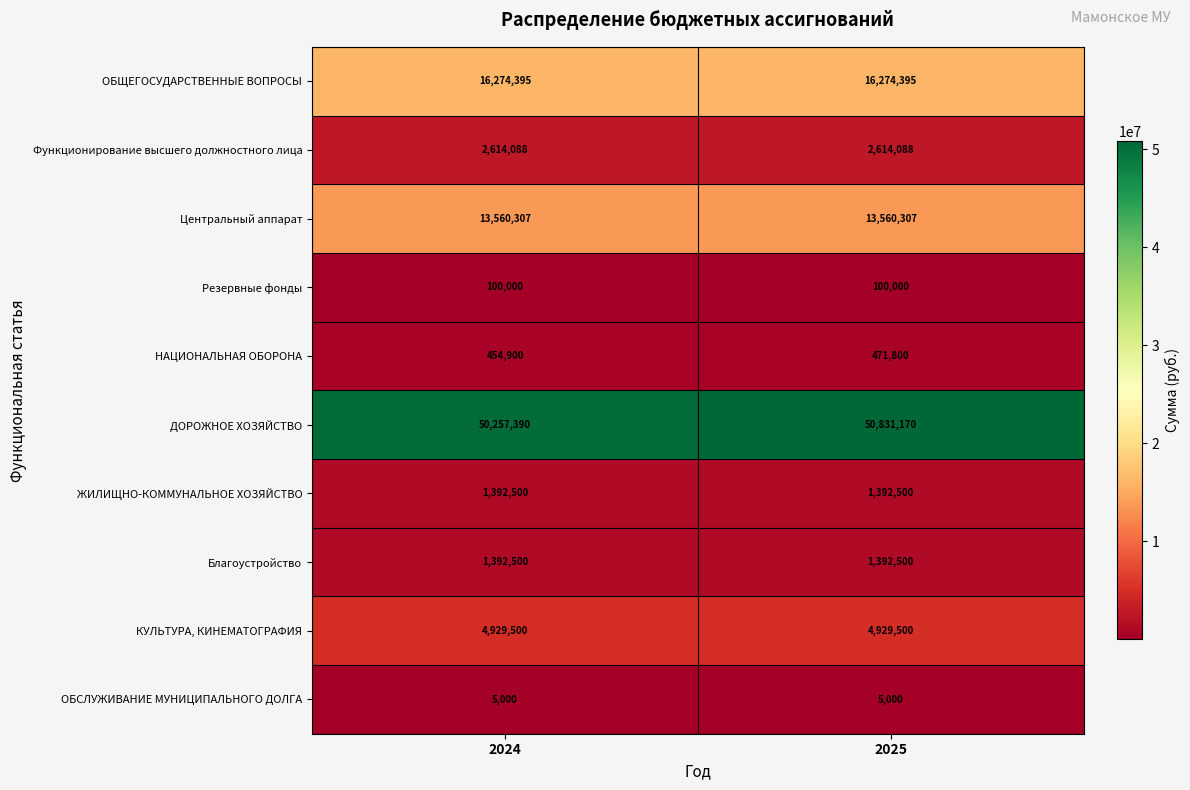

At how many categories does at least one series exceed 34131911?

2